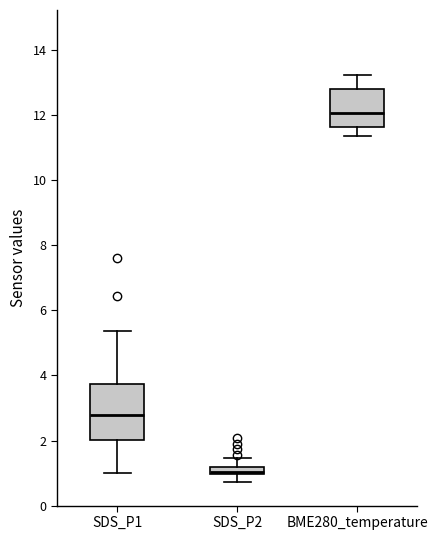

Where is the lower edge of the box for BME280_temperature on the y-axis? The values are not printed on the chart, so give them approximately, as read against the axis.

11.6